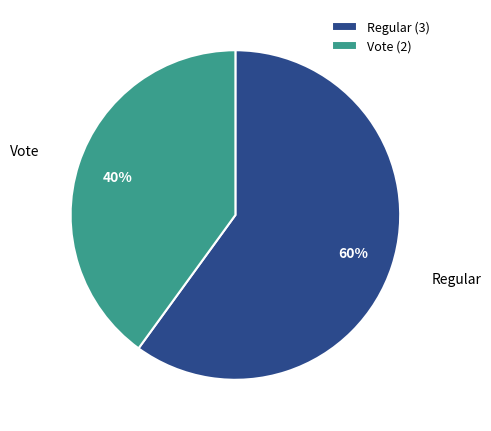

To the nearest percent, what is the difference between the Vote and Regular slice percentages?

20%